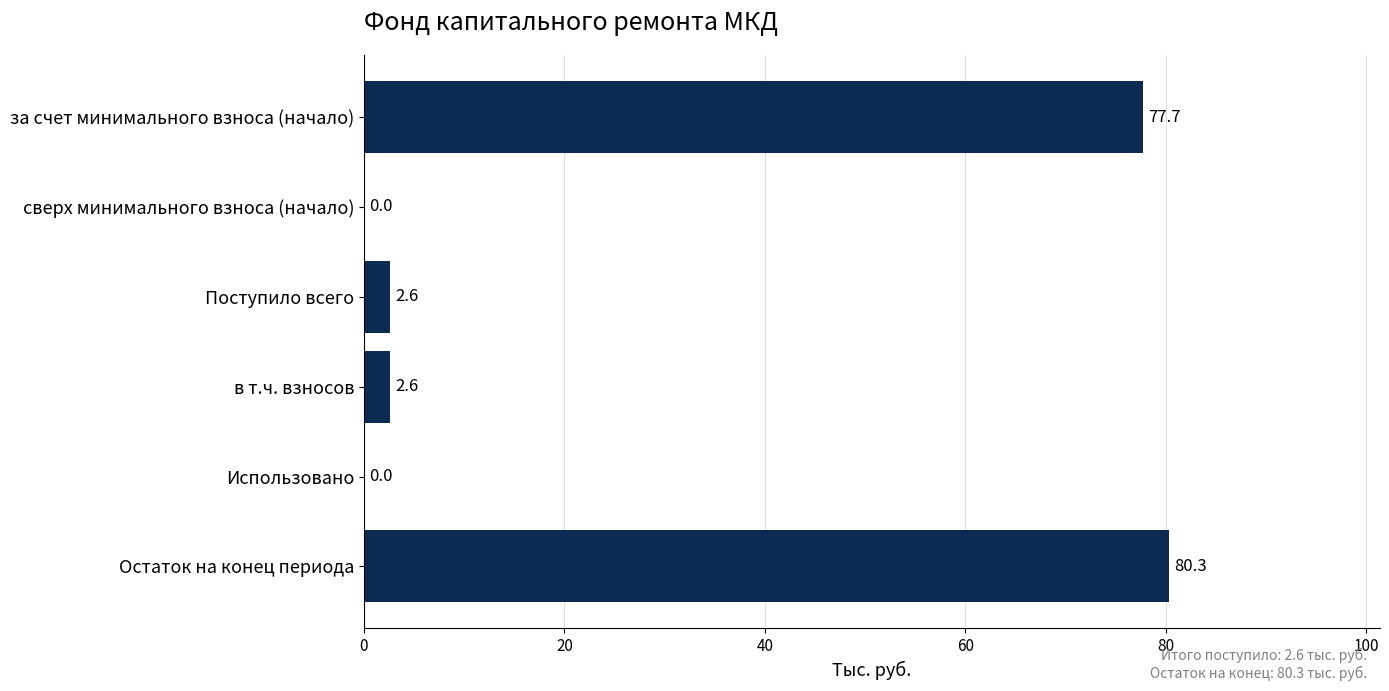

What is the maximum value shown in the chart?

80.3